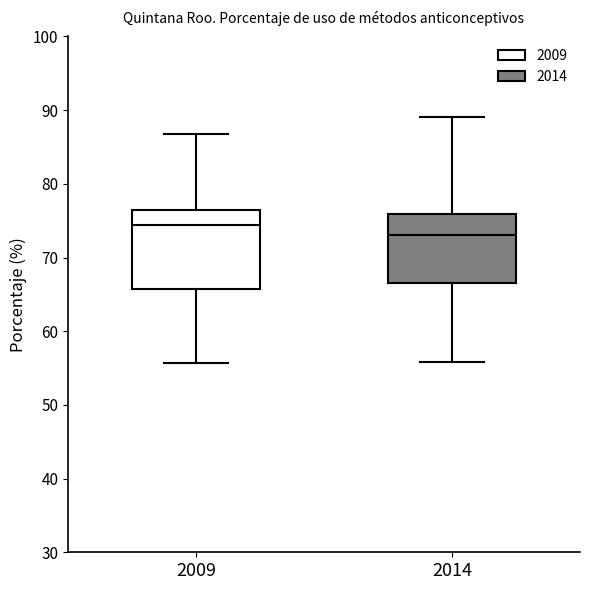

Reading left to right, read every box against the y-axis: the position of its median line, the range the box covers, and the ends of its whiskers. The values are not printed on the chart, so give them approximately, as read against the axis.

2009: median 74, box 66 to 76, whiskers 56 to 87
2014: median 73, box 67 to 76, whiskers 56 to 89